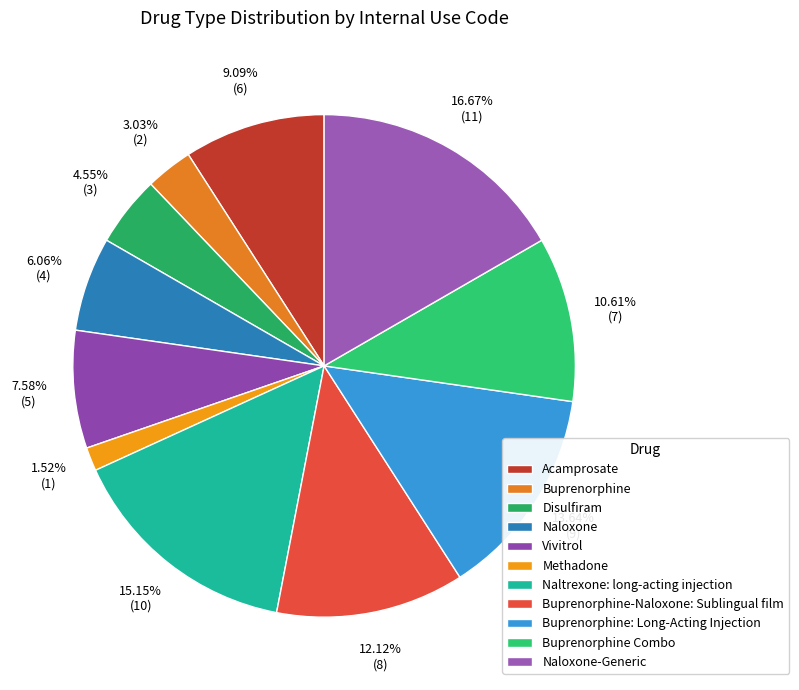

True or false: Naltrexone: long-acting injection accounts for 15% of the total.

True